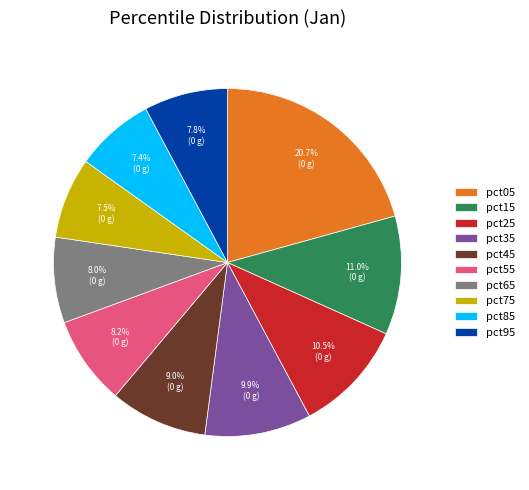

Which category has the biggest portion of the pie?

pct05